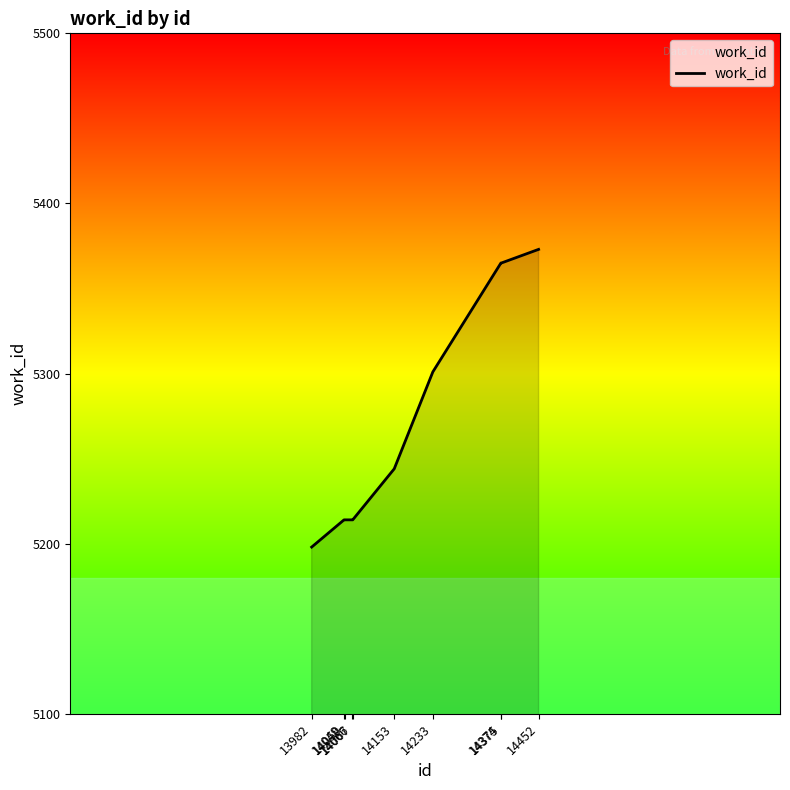

What is the difference between the maximum and minimum values?

175